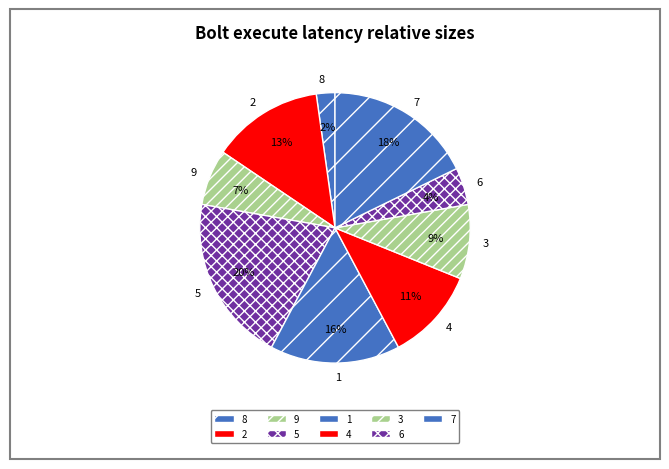

Which slice is the largest?

5